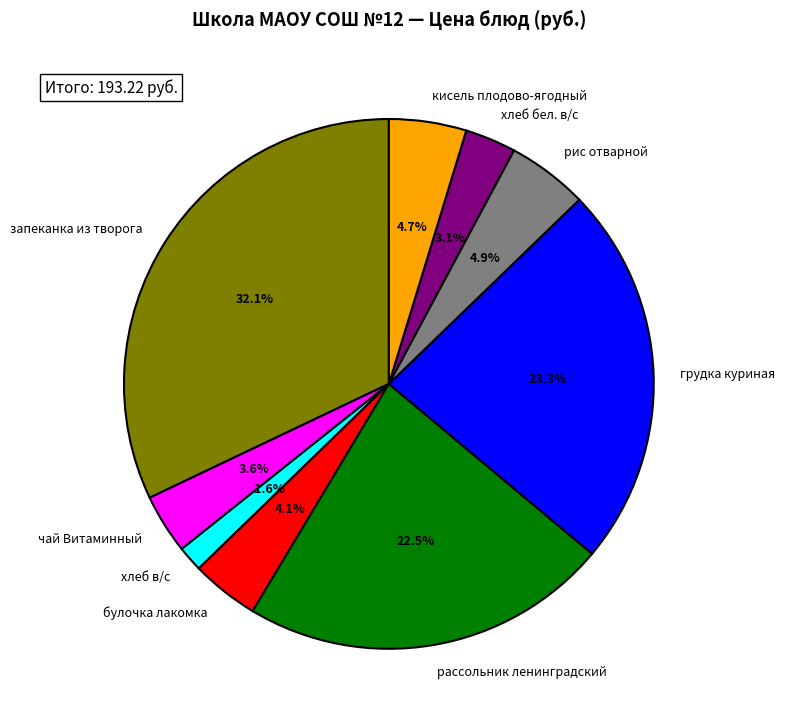

Between булочка лакомка and хлеб бел. в/с, which is larger?

булочка лакомка